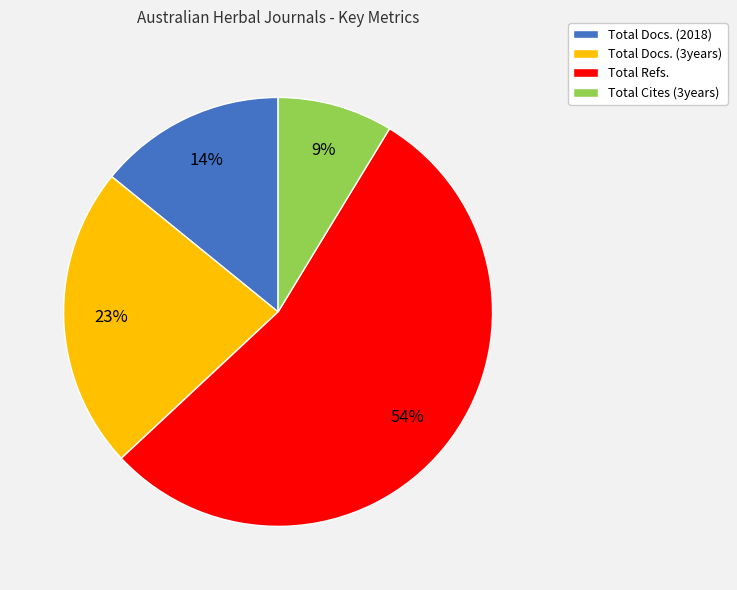

To the nearest percent, what is the average slice percentage?

25%